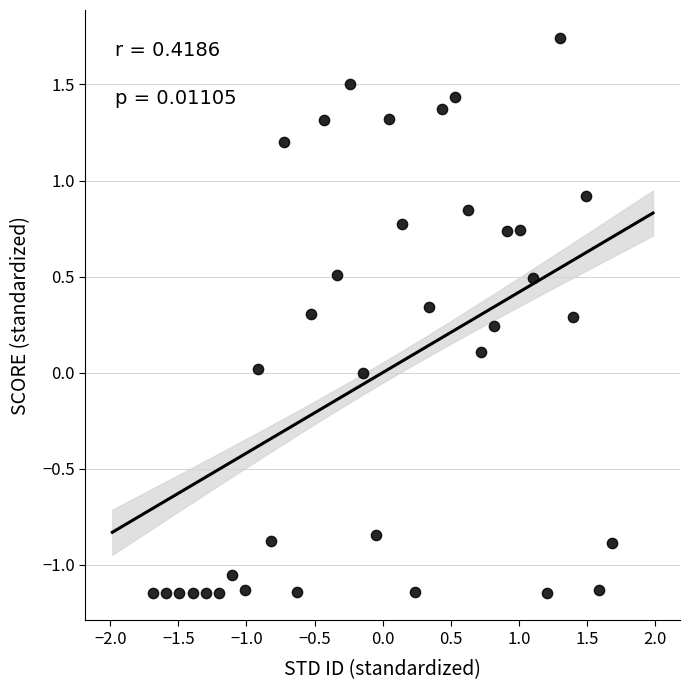

What is the range of X values (max minus min)?

3.4